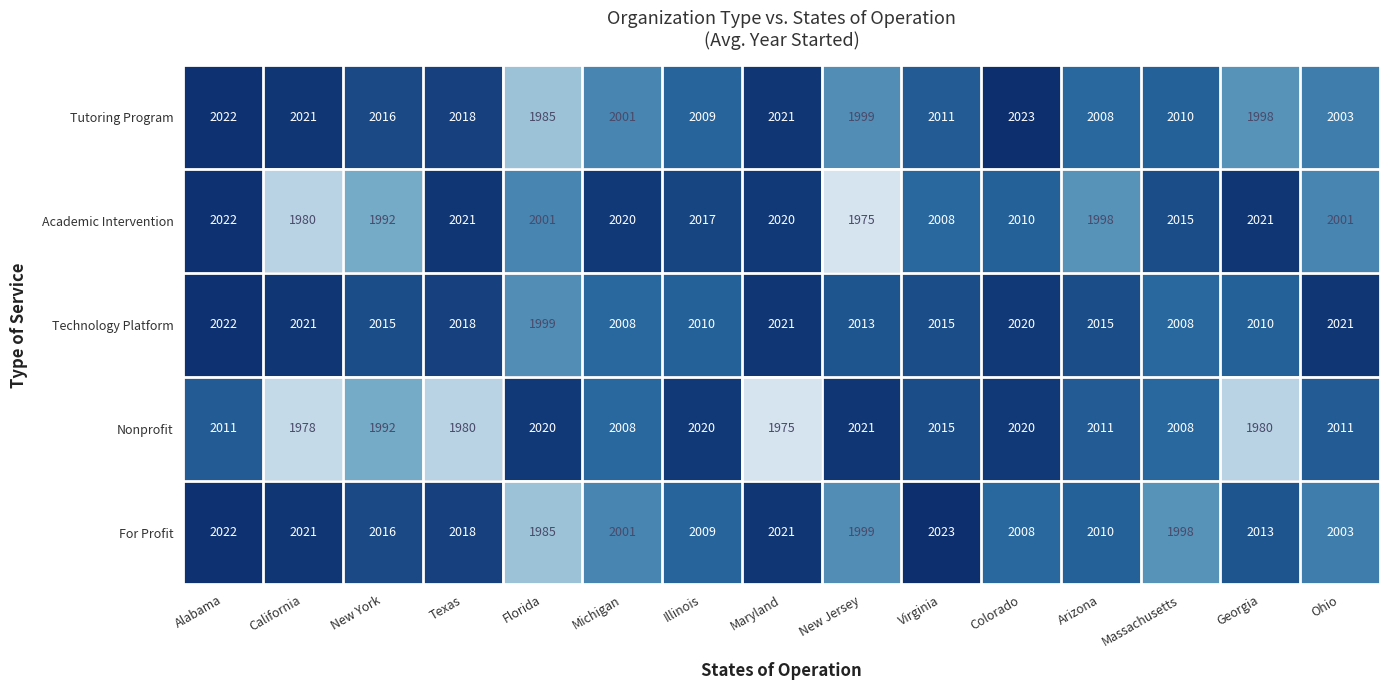

What is the approximate value of Nonprofit at Arizona, to the nearest 5?

2010